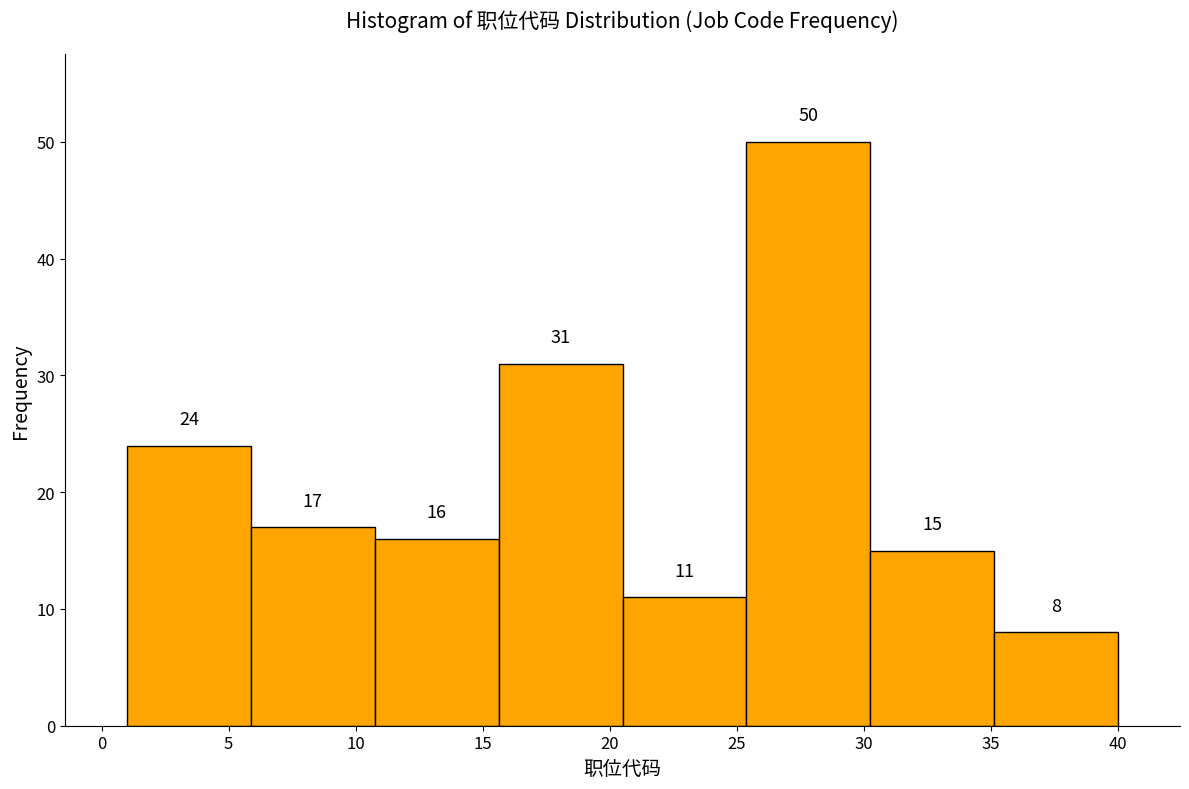

Reading left to right, transcribe this chart: for each bar, give the range it covers on the x-axis and its height. The bar edges are not printed on the chart, so give them approximately, as read against the axis.

1.0 to 6.0: 24
6.0 to 11.0: 17
11.0 to 15.5: 16
15.5 to 20.5: 31
20.5 to 25.5: 11
25.5 to 30.5: 50
30.5 to 35.0: 15
35.0 to 40.0: 8